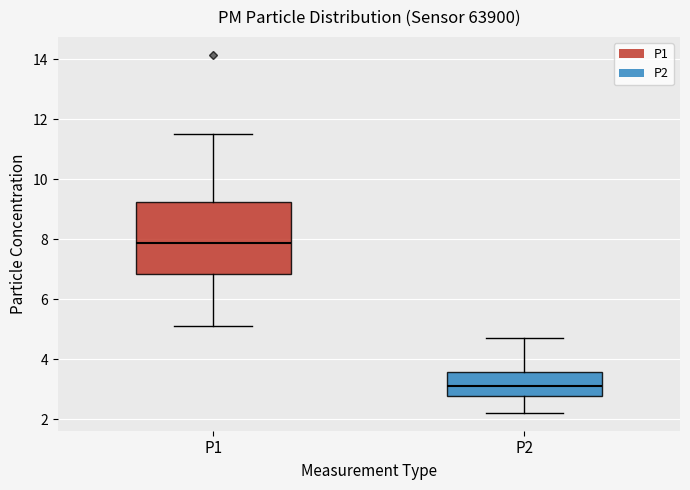

Comparing the boxes themselves (not the whiskers), which one is the tallest?

P1